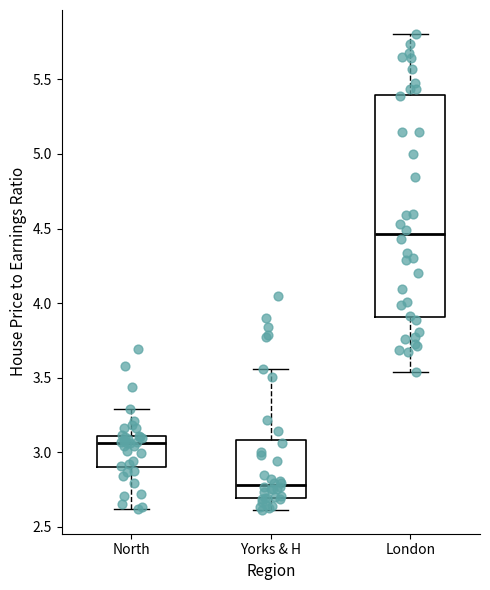

Reading left to right, transcribe this box plot: for each box, give where its median line is, the range the box spans, and where its two whiskers end, as read against the y-axis. The values are not printed on the chart, so give them approximately, as read against the axis.

North: median 3.05, box 2.90 to 3.10, whiskers 2.60 to 3.30
Yorks & H: median 2.80, box 2.70 to 3.10, whiskers 2.60 to 3.55
London: median 4.45, box 3.90 to 5.40, whiskers 3.55 to 5.80